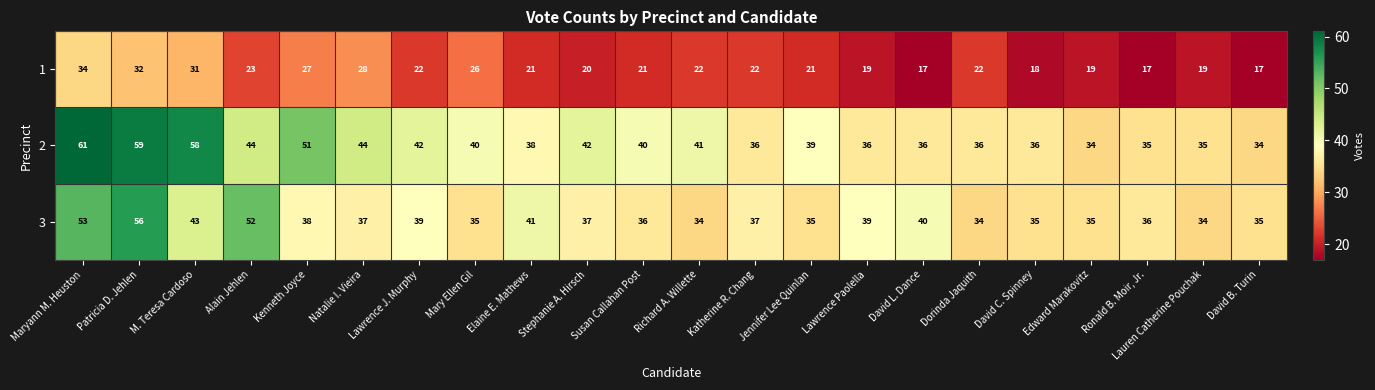

Is it true that 1 equals 27 at Lawrence Paolella?

False